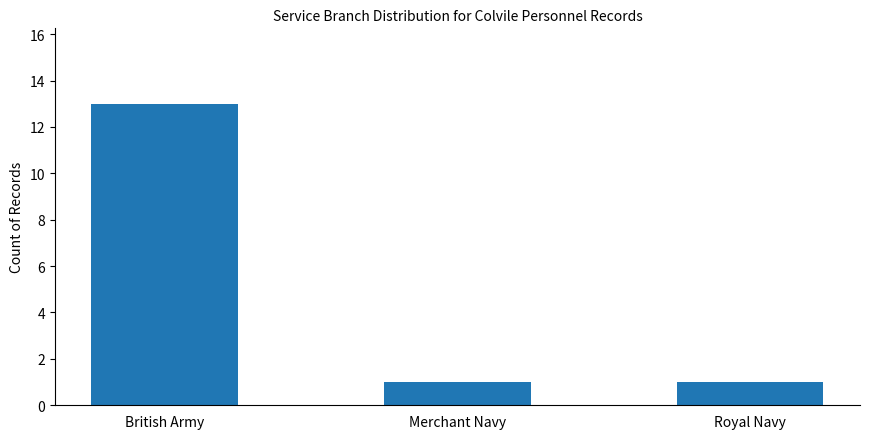

Reading left to right, list all the values displayed in this chart.

13	1	1